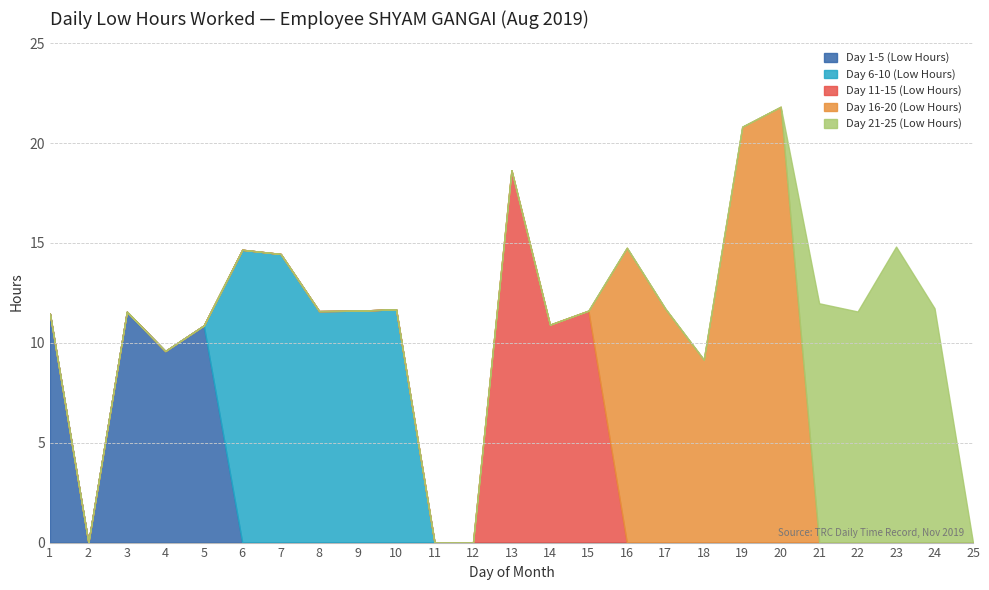

In Day 1-5 (Low Hours), how many points are lower than both neighbors (excluding endpoints)?

2